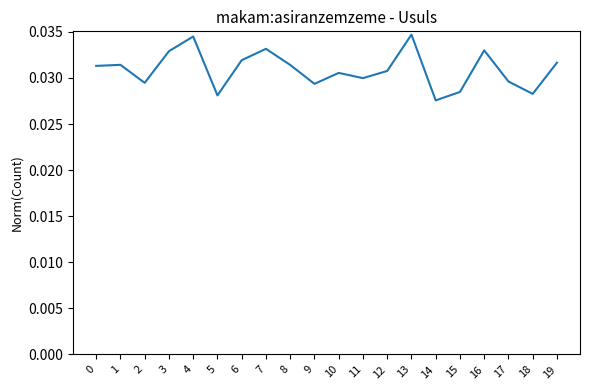

The chart shows a value of 0.1 at 6. True or false?

False